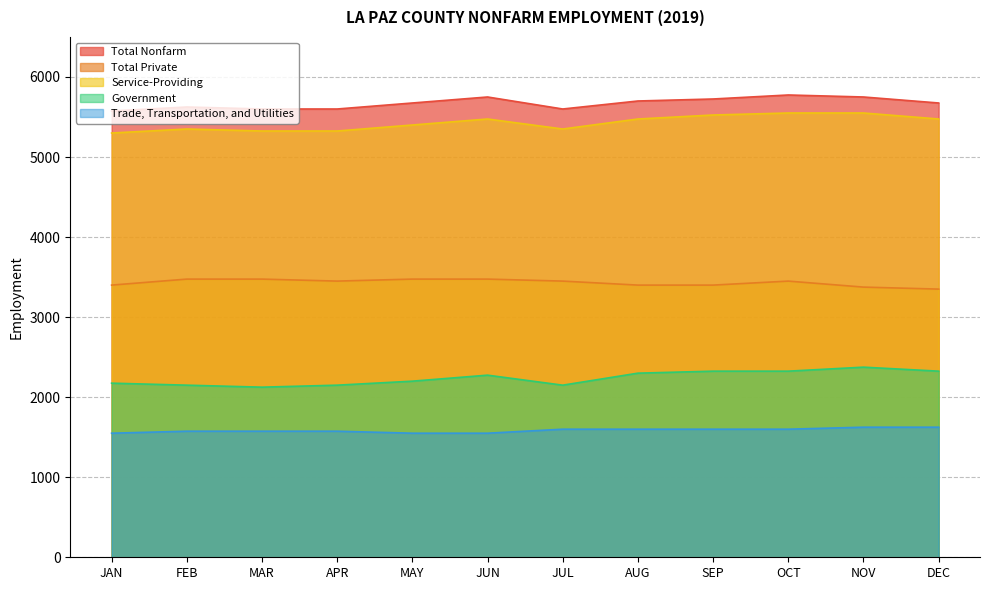

Reading left to right, what are all the values shown in this chart?

Total Nonfarm: JAN=5575	FEB=5625	MAR=5600	APR=5600	MAY=5675	JUN=5750	JUL=5600	AUG=5700	SEP=5725	OCT=5775	NOV=5750	DEC=5675
Total Private: JAN=3400	FEB=3475	MAR=3475	APR=3450	MAY=3475	JUN=3475	JUL=3450	AUG=3400	SEP=3400	OCT=3450	NOV=3375	DEC=3350
Service-Providing: JAN=5300	FEB=5350	MAR=5325	APR=5325	MAY=5400	JUN=5475	JUL=5350	AUG=5475	SEP=5525	OCT=5550	NOV=5550	DEC=5475
Government: JAN=2175	FEB=2150	MAR=2125	APR=2150	MAY=2200	JUN=2275	JUL=2150	AUG=2300	SEP=2325	OCT=2325	NOV=2375	DEC=2325
Trade, Transportation, and Utilities: JAN=1550	FEB=1575	MAR=1575	APR=1575	MAY=1550	JUN=1550	JUL=1600	AUG=1600	SEP=1600	OCT=1600	NOV=1625	DEC=1625